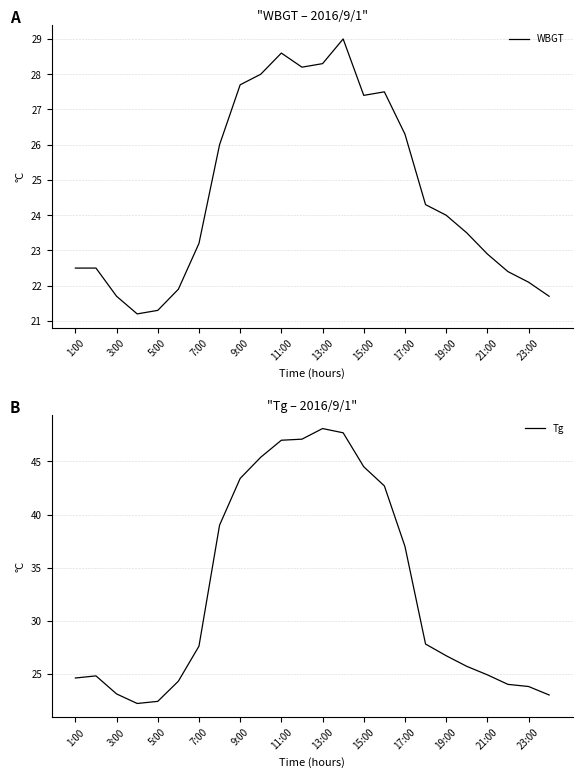

True or false: Tg has more than 0 interior local peaks.

True